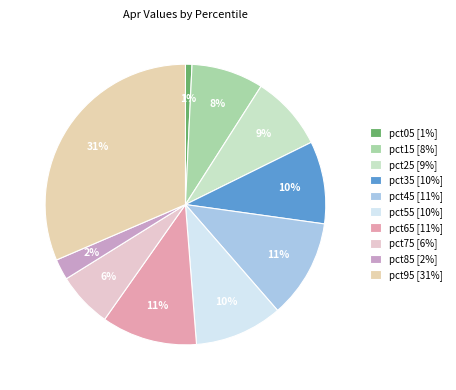

Count the number of slices in the pie.

10